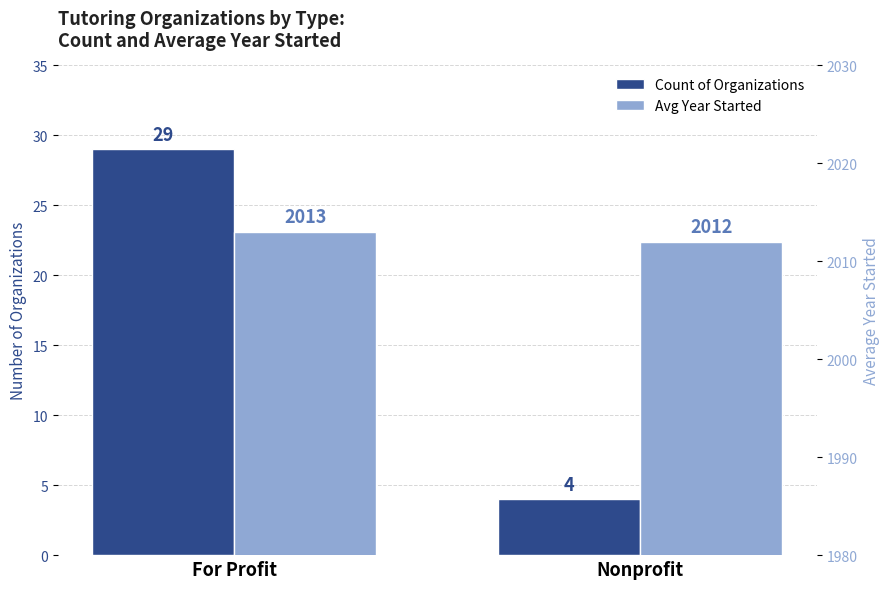

At which category is the sum across all series the highest?

For Profit